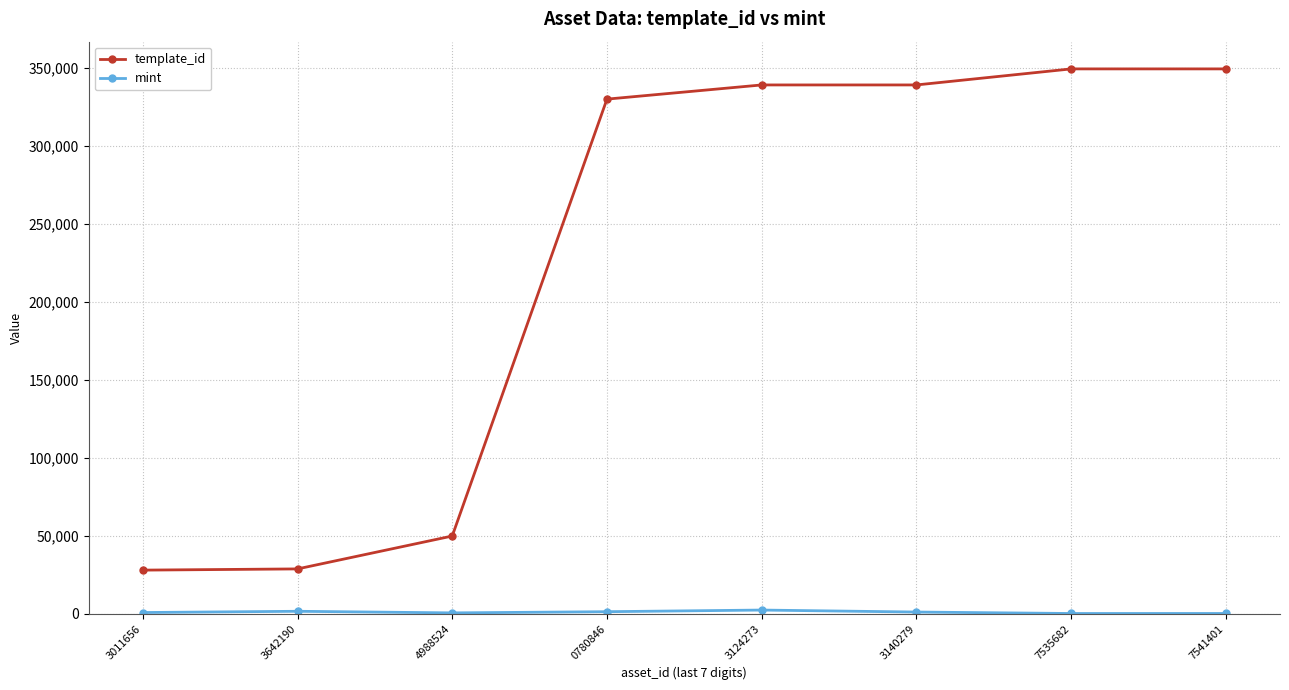

True or false: template_id has more than 2 points higher than both neighbors.

False